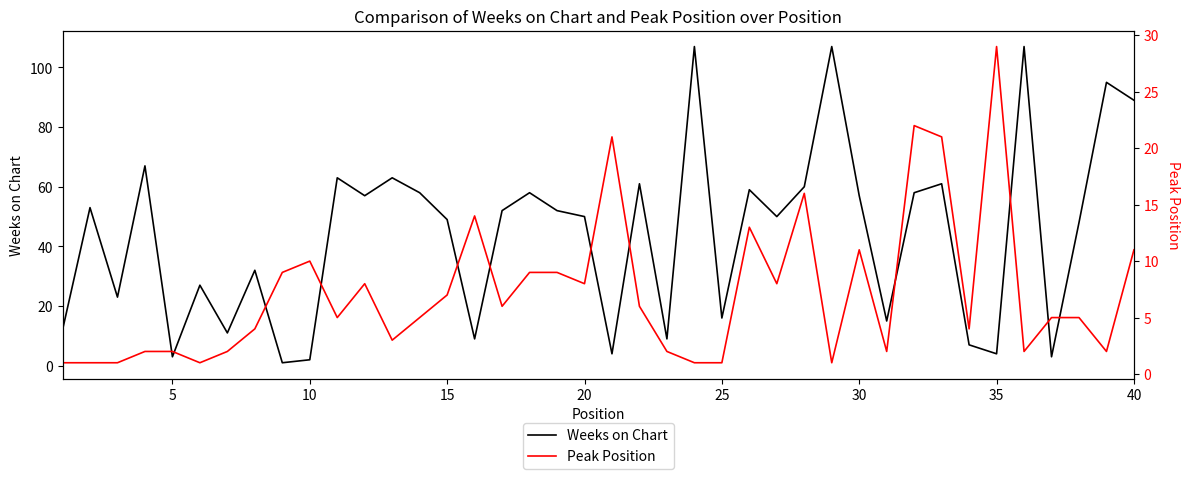

True or false: Weeks on Chart has a value of 2 at 10.

True